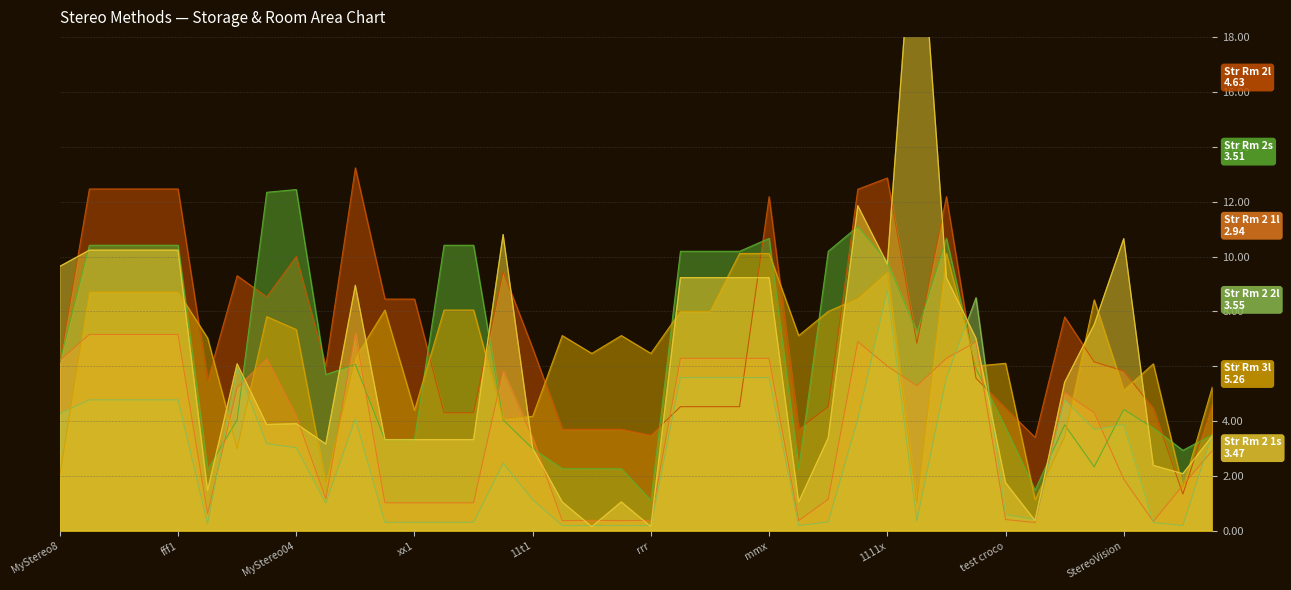

At which label does storage room 2s first exceed 5?

MyStereo8